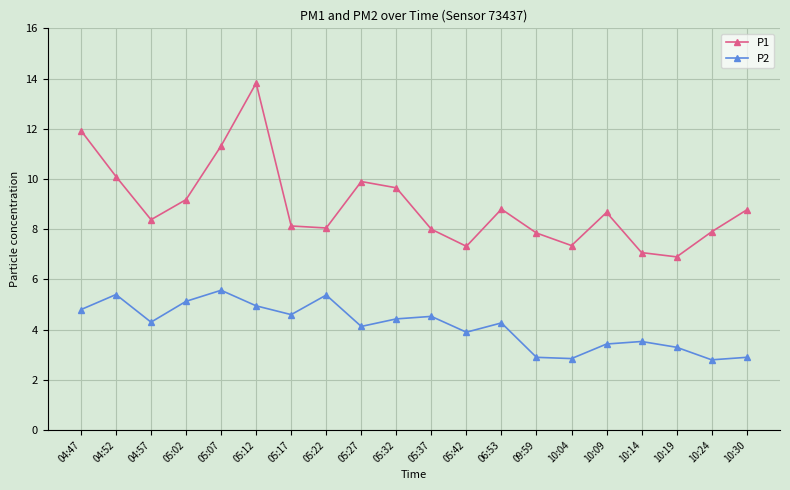

Which series has the largest total across all categories?

P1